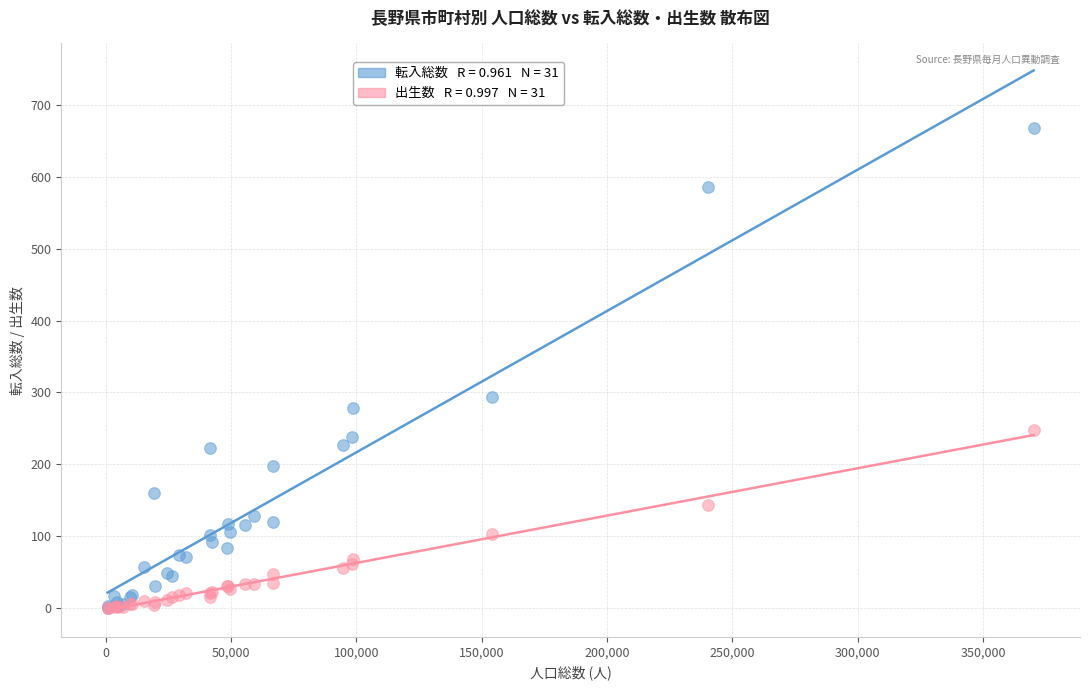

Across all series, what Y value is closest to 334?

293